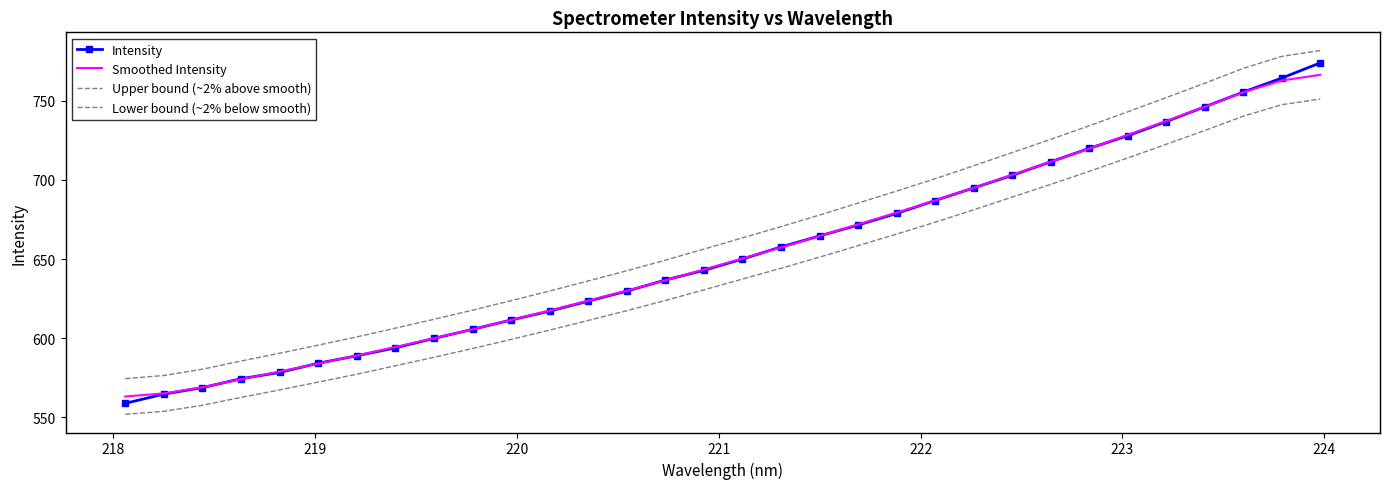

Reading right to left, list all the values displayed in this chart.

Intensity: 774.0	764.4	755.5	746.2	736.9	727.9	719.9	711.5	702.9	695.0	687.0	678.9	671.5	664.6	657.7	650.0	642.9	636.8	629.8	623.5	617.2	611.5	605.6	599.9	593.9	588.9	584.2	578.4	574.5	568.8	564.8	558.9
Smoothed Intensity: 766.4	762.8	755.4	746.2	737.3	728.5	719.8	711.4	703.3	695.0	687.1	679.4	671.9	664.5	657.4	650.4	643.5	636.6	630.0	623.7	617.5	611.5	605.6	600.0	594.5	589.1	584.0	579.0	574.1	569.1	565.2	563.2
Upper bound (~2% above smooth): 781.8	778.1	770.5	761.1	752.0	743.1	734.2	725.7	717.3	708.9	700.8	693.0	685.4	677.8	670.5	663.4	656.3	649.3	642.6	636.2	629.9	623.8	617.7	612.0	606.4	600.9	595.7	590.6	585.6	580.5	576.5	574.5
Lower bound (~2% below smooth): 751.1	747.6	740.3	731.3	722.6	713.9	705.4	697.2	689.2	681.1	673.3	665.8	658.5	651.3	644.2	637.4	630.6	623.9	617.4	611.3	605.2	599.3	593.5	588.0	582.6	577.3	572.3	567.4	562.7	557.7	553.9	552.0